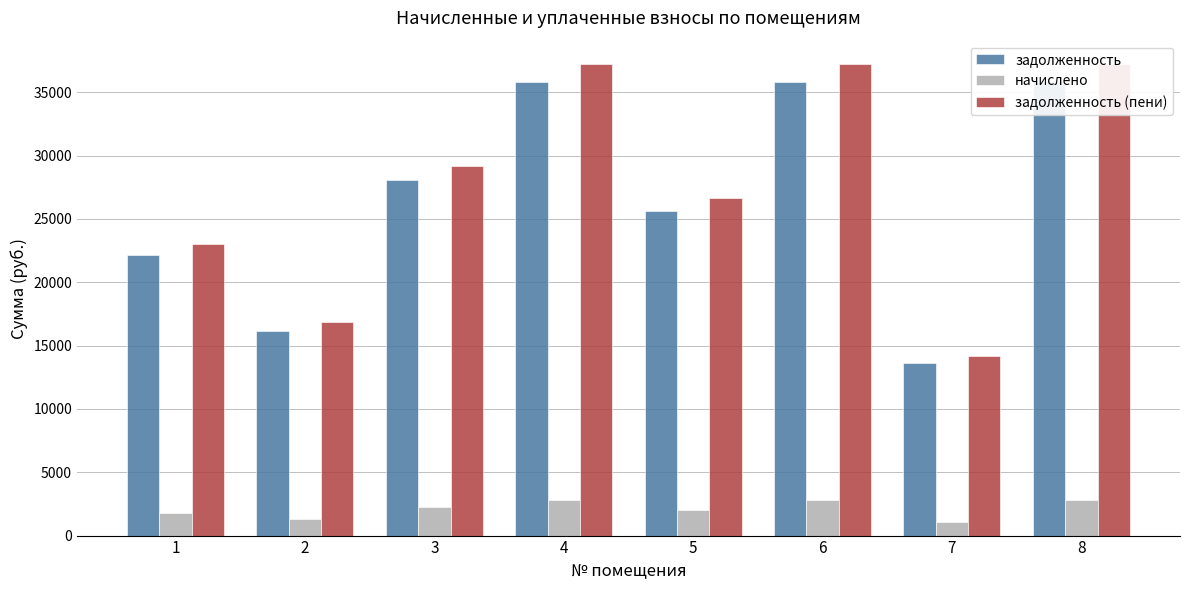

What are all the series names shown in the legend?

задолженность, начислено, задолженность (пени)